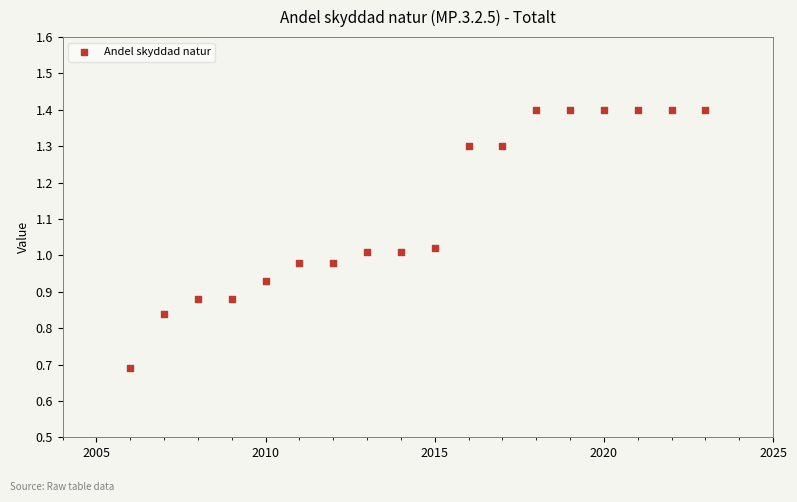

What is the range of X values (max minus min)?

17.0